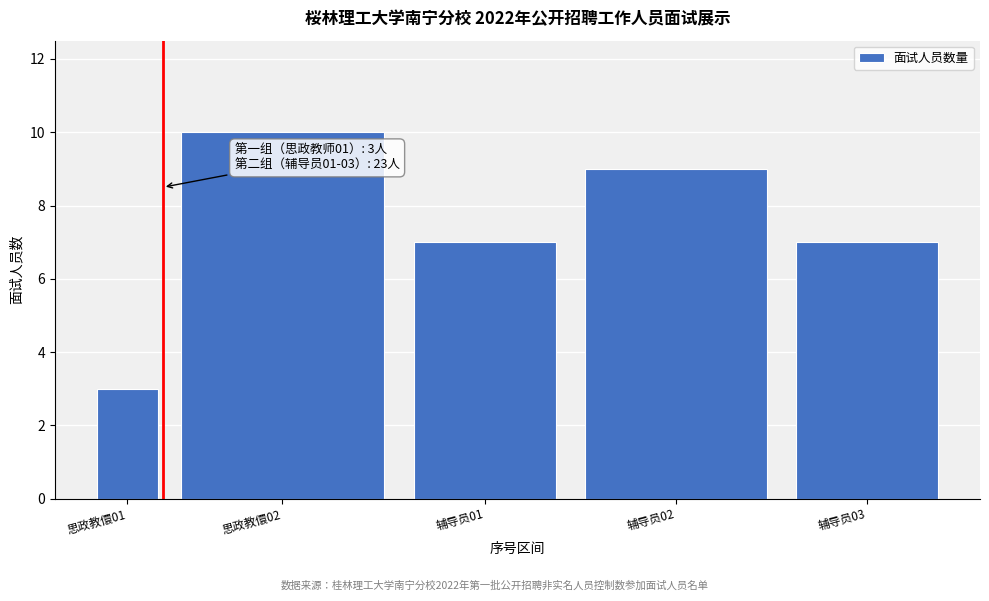

Reading left to right, list all the values displayed in this chart.

3	10	7	9	7